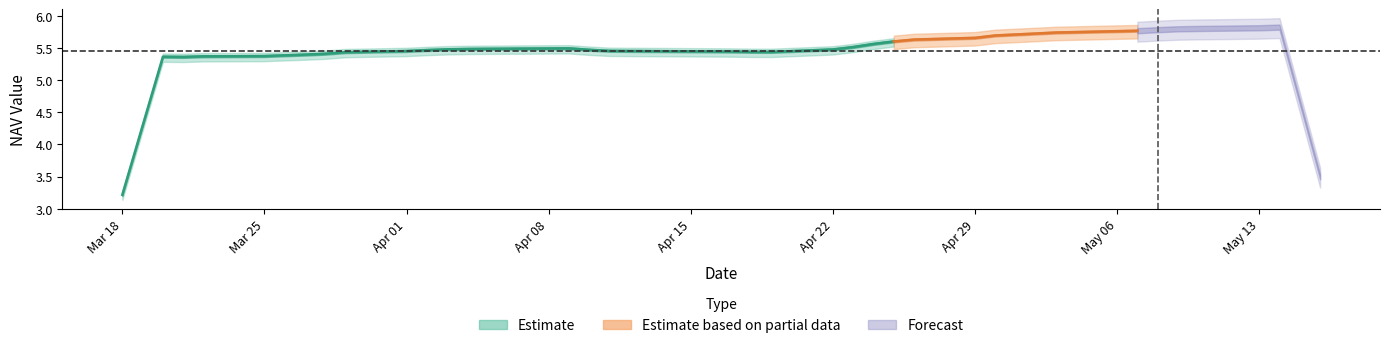

How many interior local valleys does the nav series have?

10